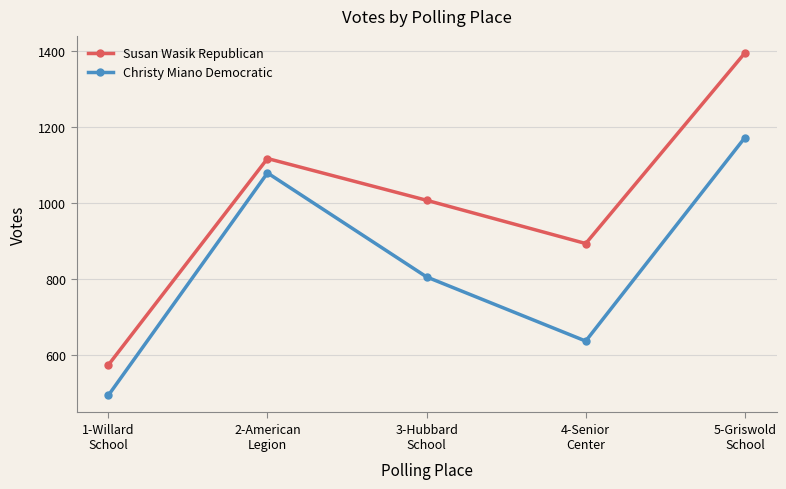

True or false: Susan Wasik Republican and Christy Miano Democratic cross at least once.

False